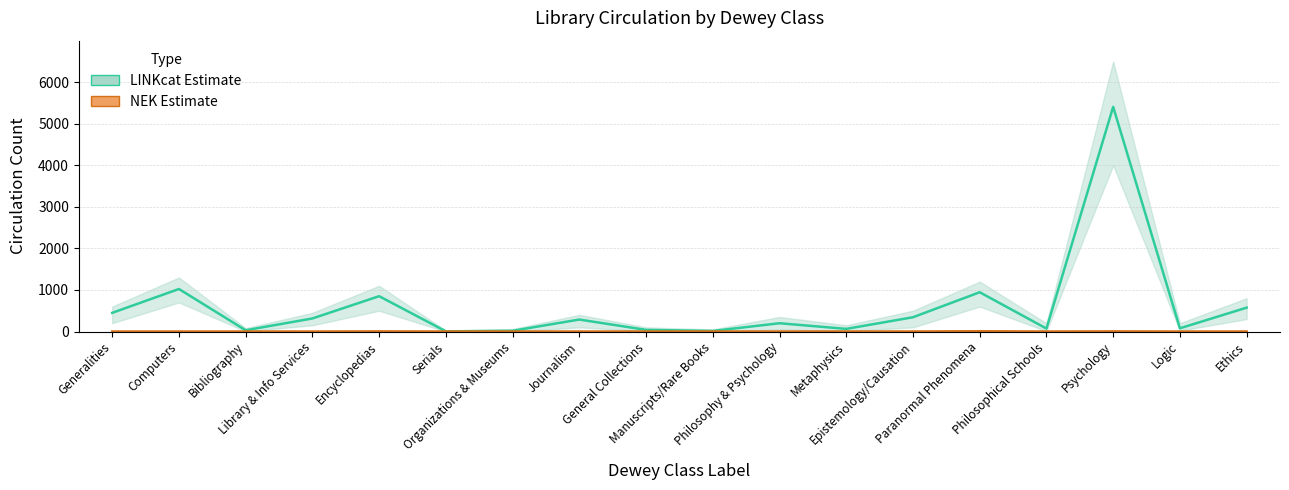

True or false: LINKcat Circulation and LINKcat Circulation upper cross at least once.

False